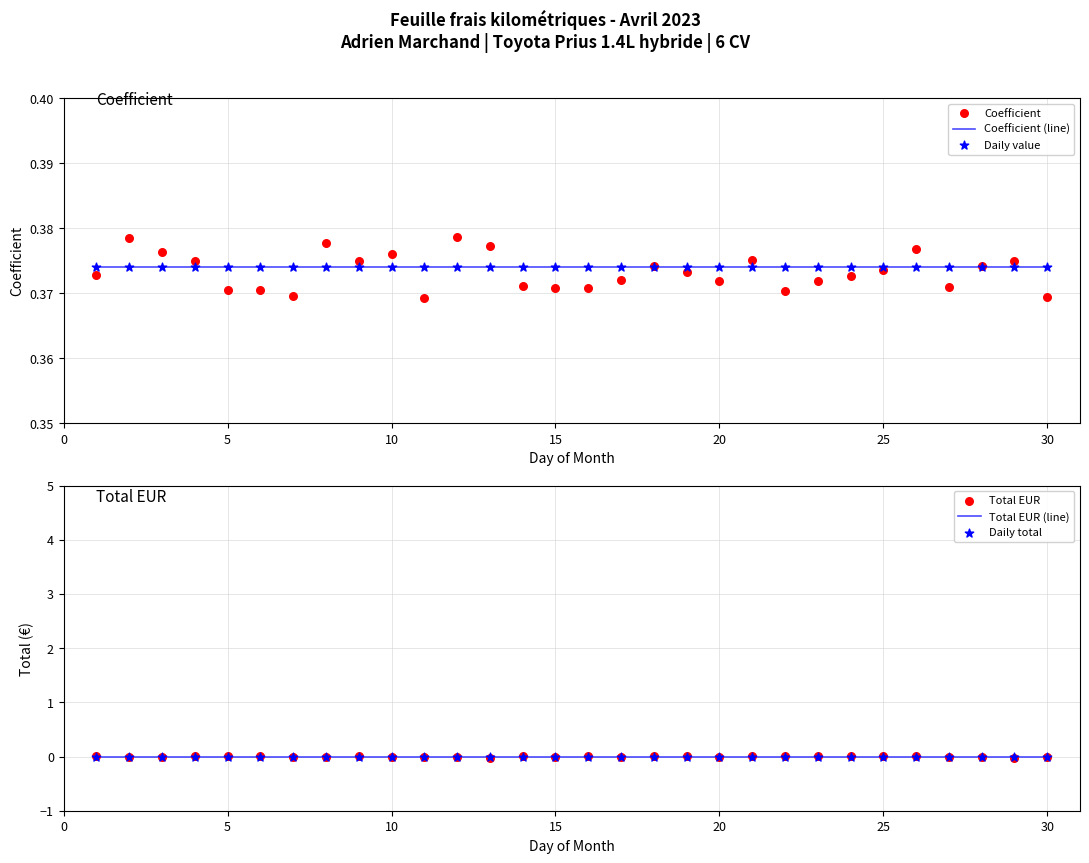

What are all the series names shown in the legend?

Coefficient (line), Coefficient, Daily value, Total EUR (line), Total EUR, Daily total